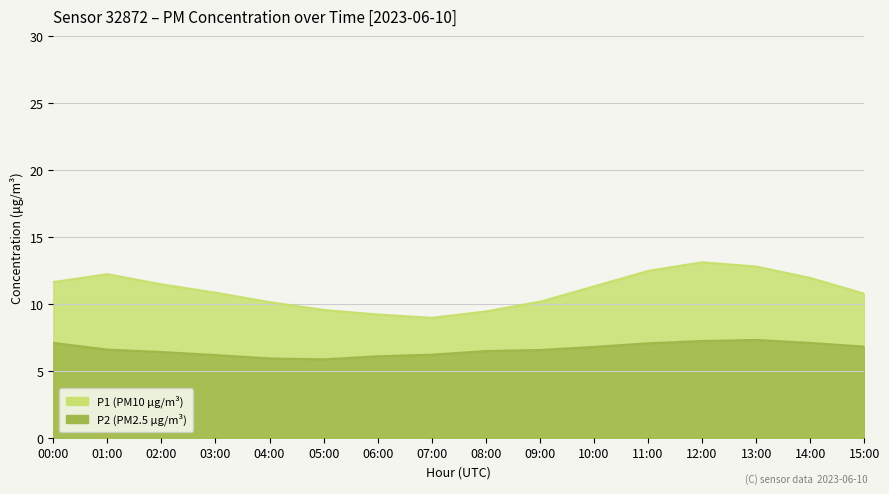

Count the number of data series in this chart.

2